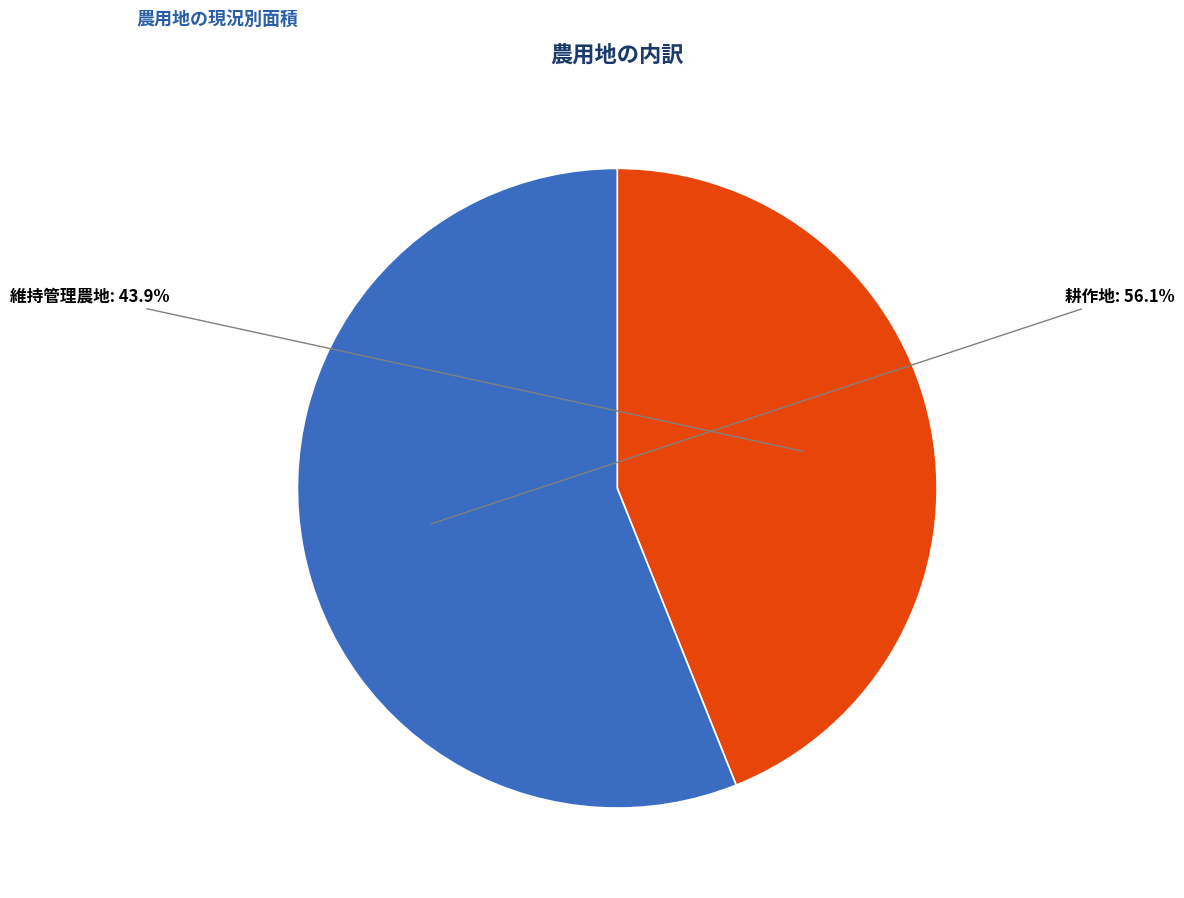

The 維持管理農地 slice represents 44% of the pie. True or false?

True